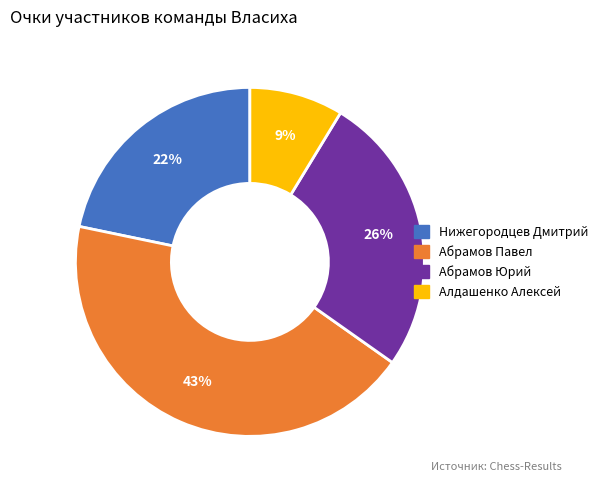

True or false: Абрамов Павел accounts for 38% of the total.

False